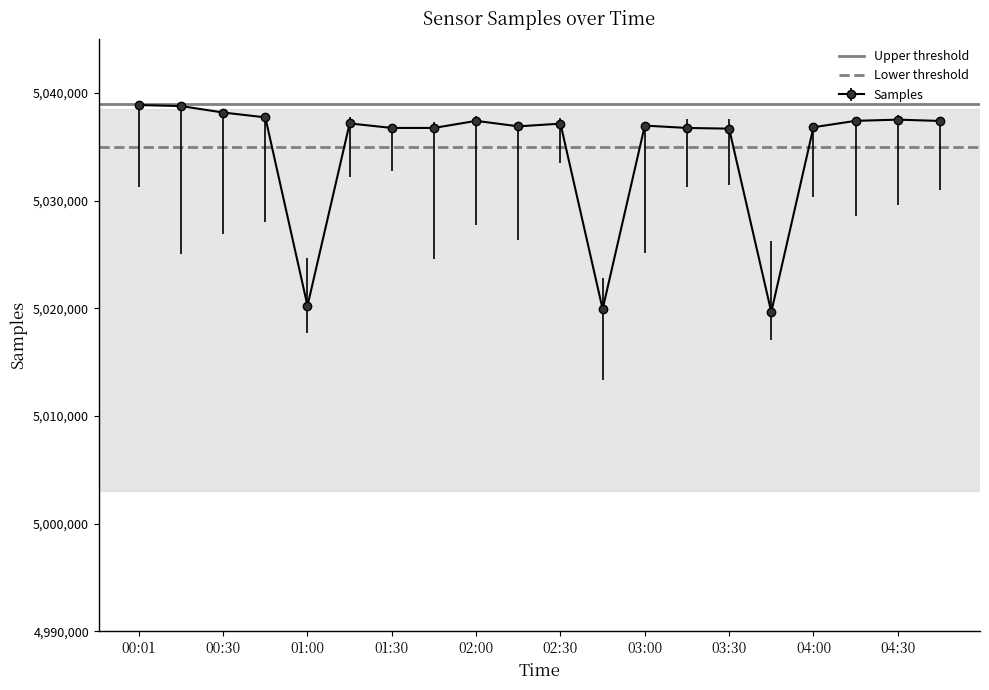

At which label does Upper threshold reach its minimum?

00:01